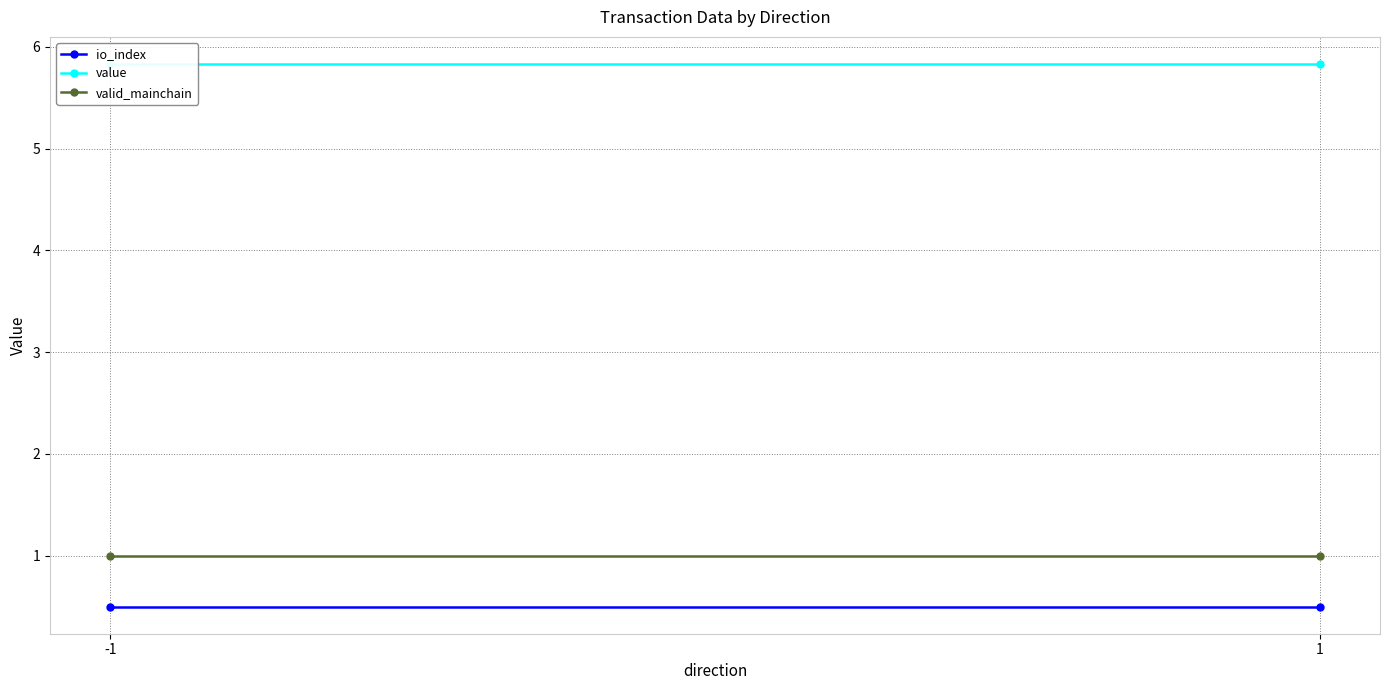

What is the value of the io_index point at the 2nd from the left?

0.5